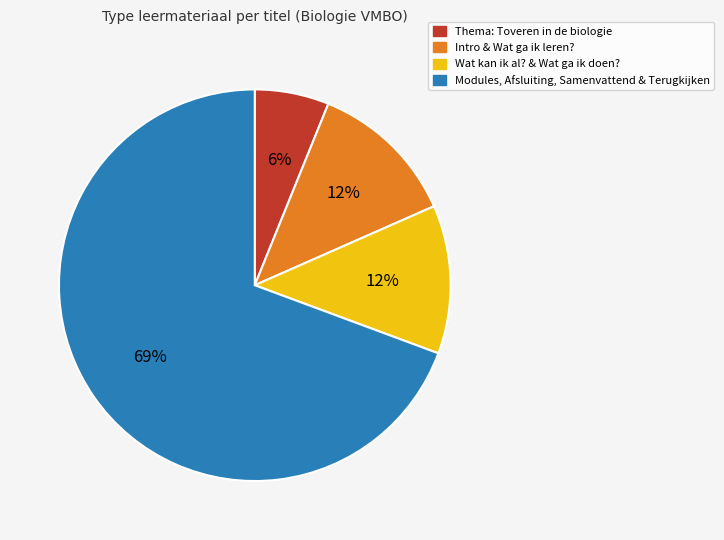

Is there a majority slice in this chart?

Yes